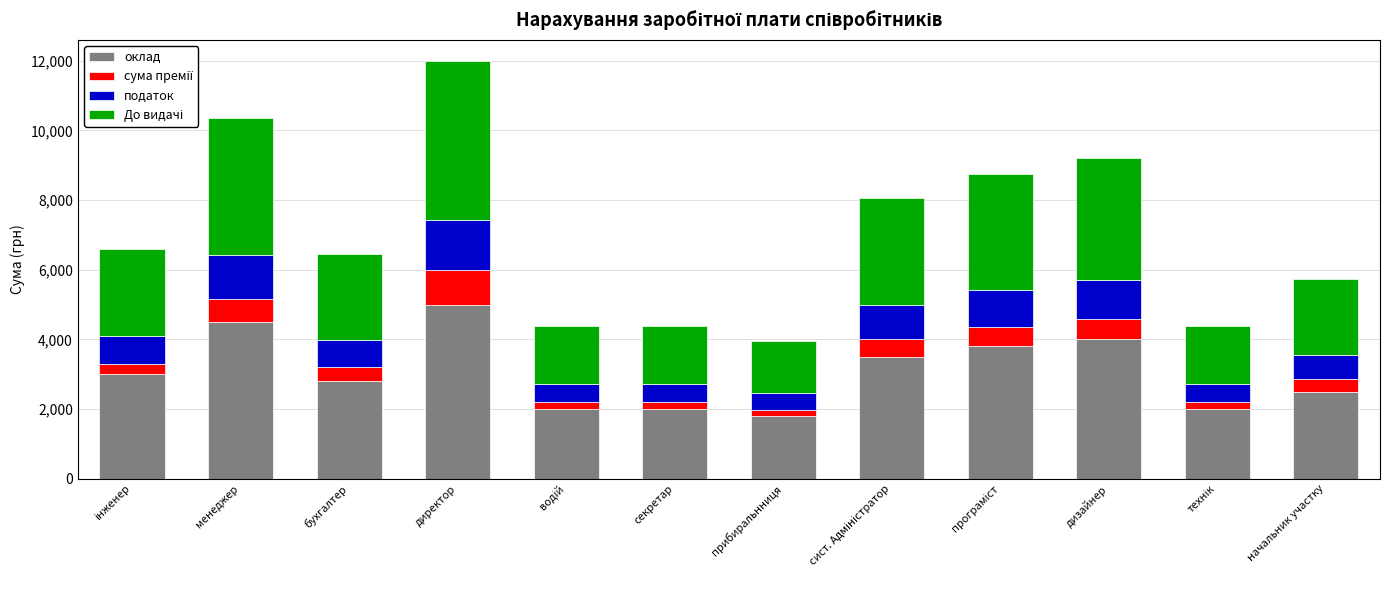

How many bars are there in total?

12